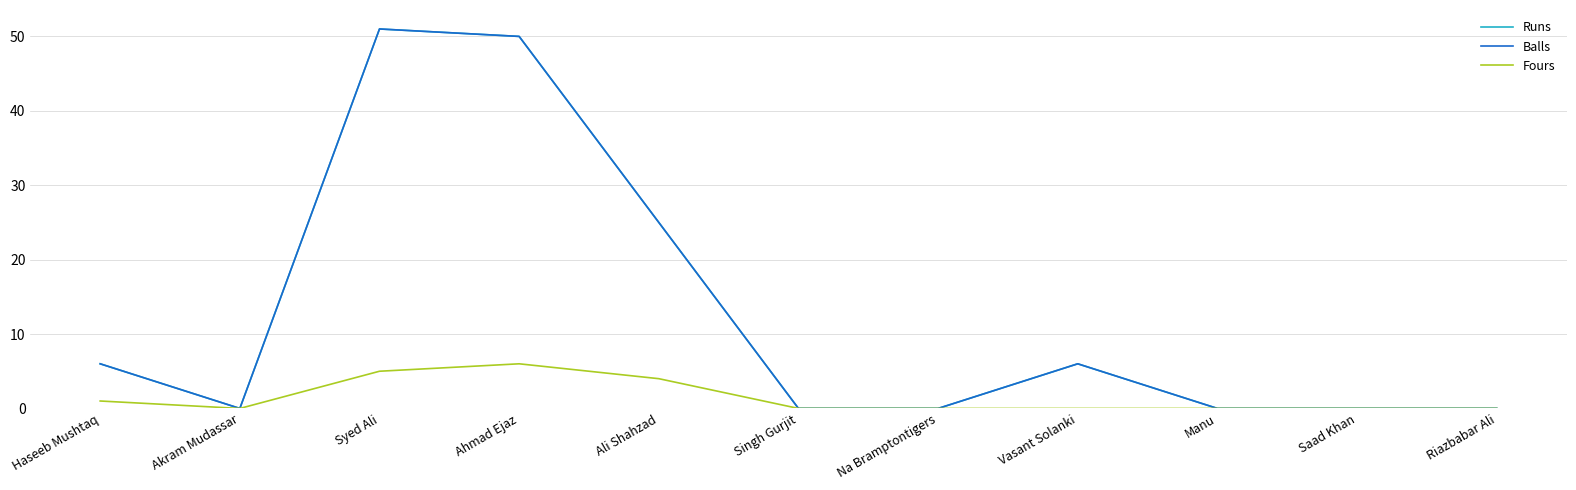

True or false: Runs and Balls cross at least once.

False